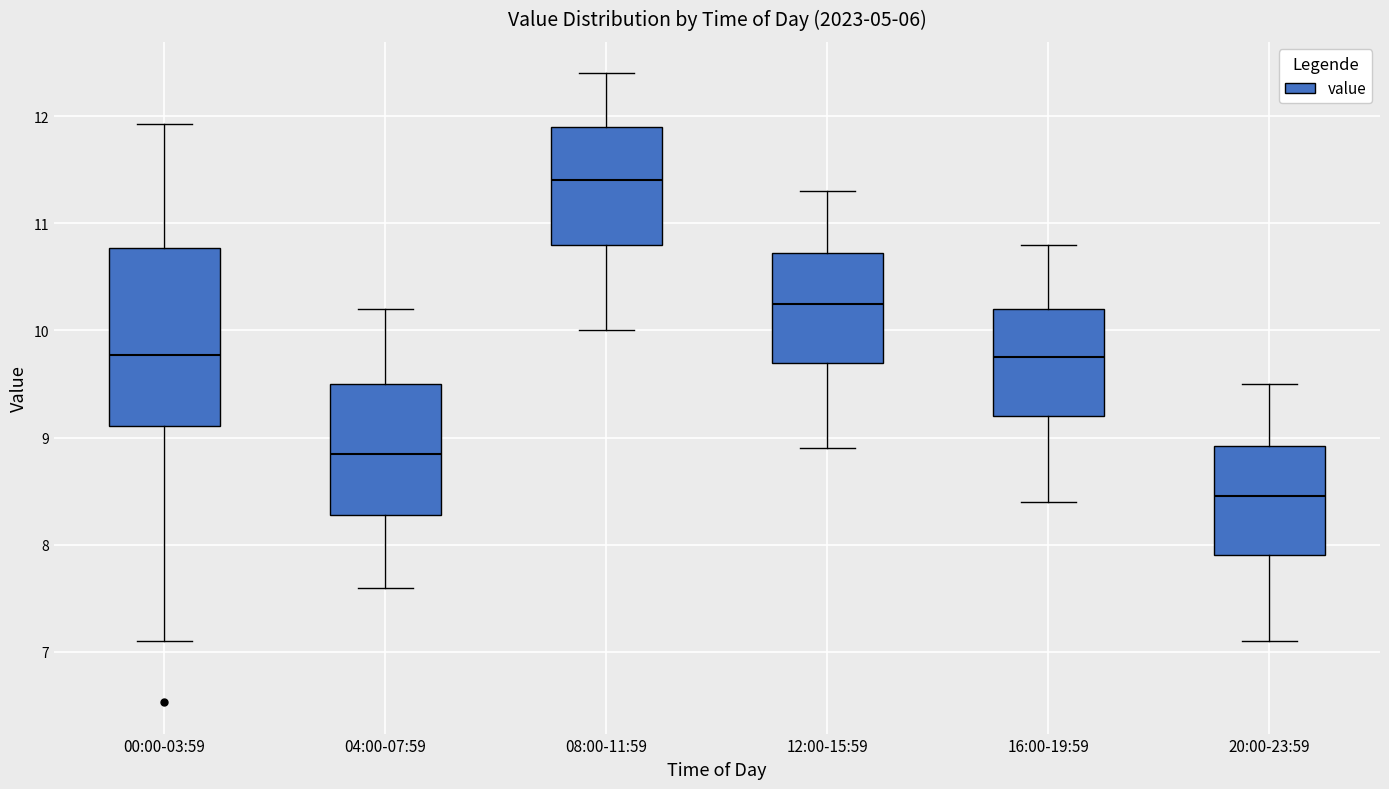

Which box is the tallest, from its lower edge to its upper edge?

00:00-03:59